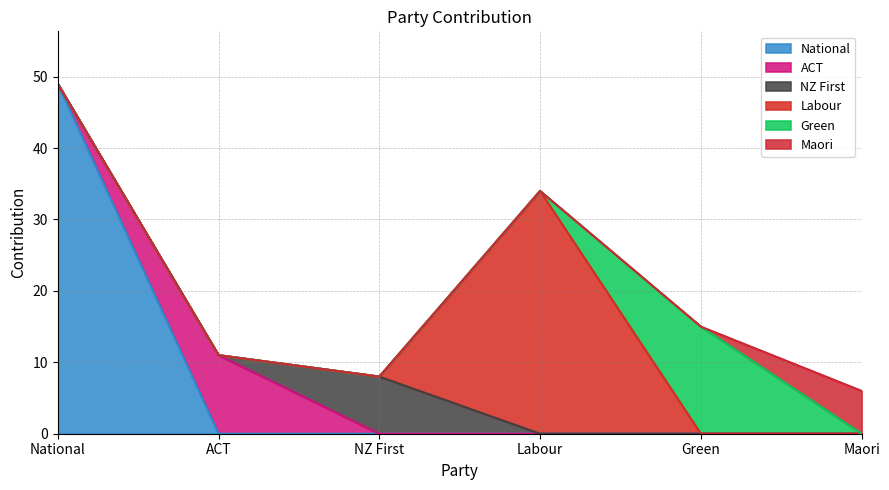

How many categories are shown in the chart?

6